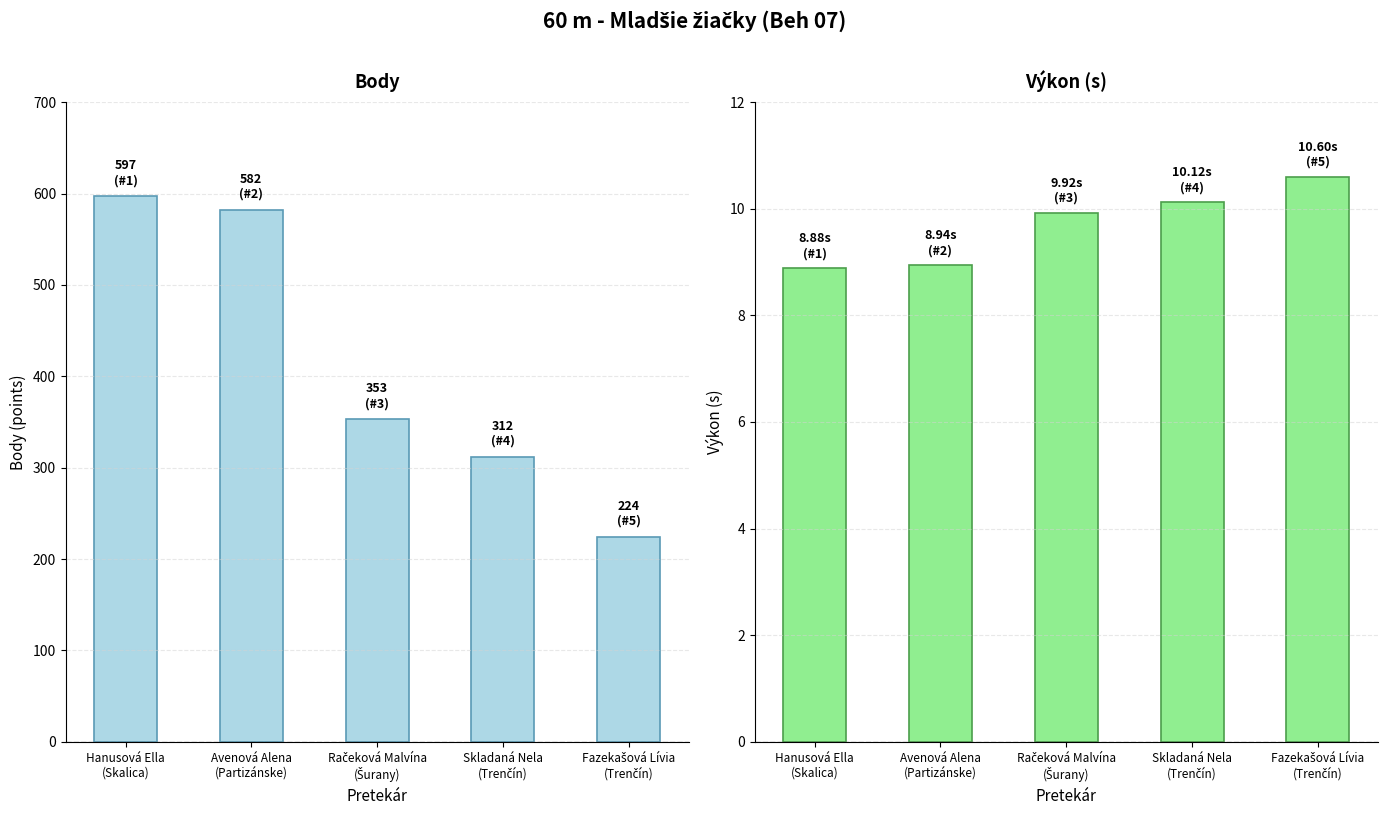

How many data points in Body are above 353?

2